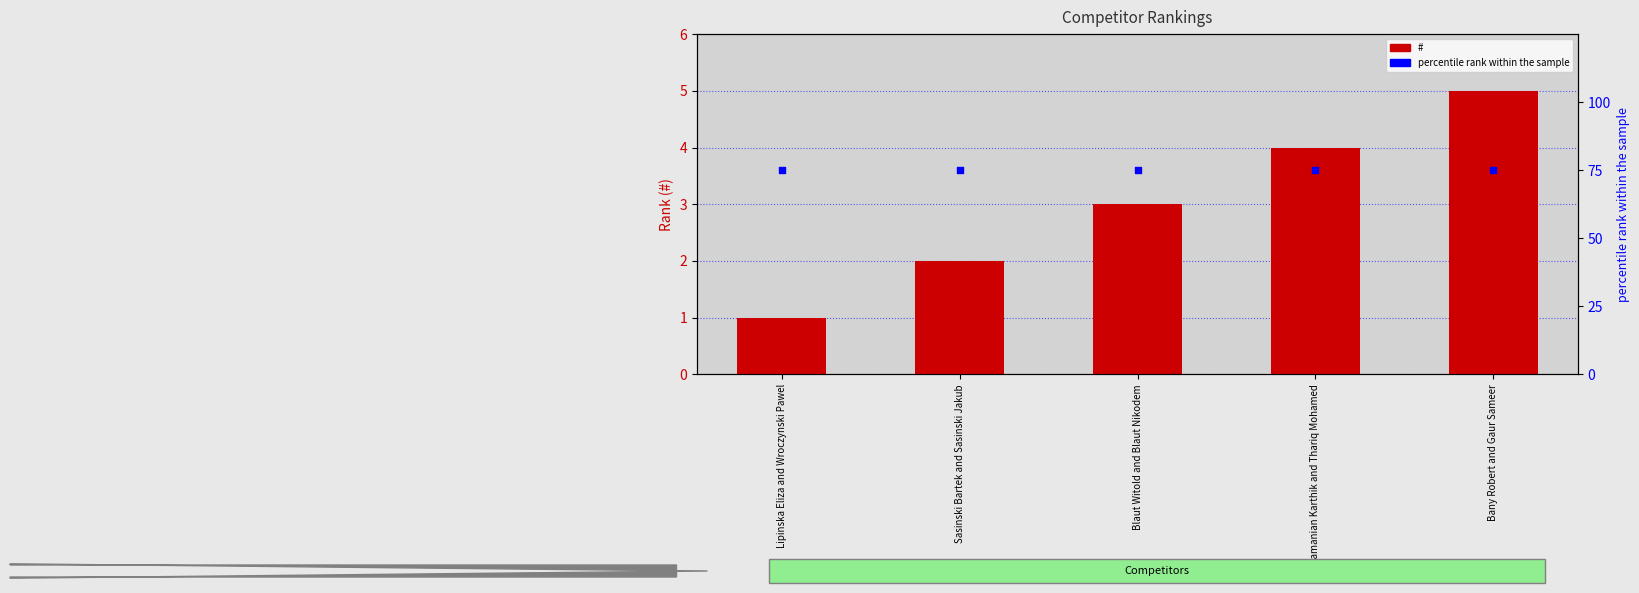

What are all the series names shown in the legend?

#, percentile rank within the sample